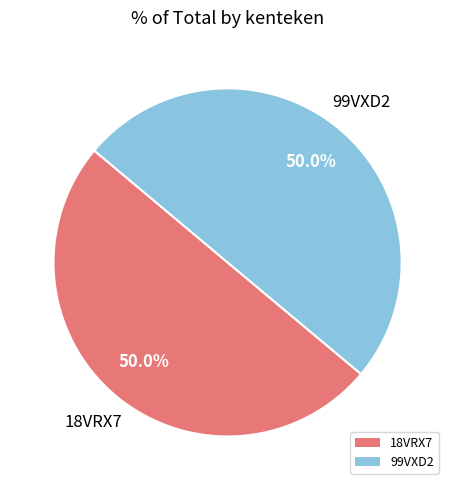

To the nearest percent, what portion does 18VRX7 represent?

50%